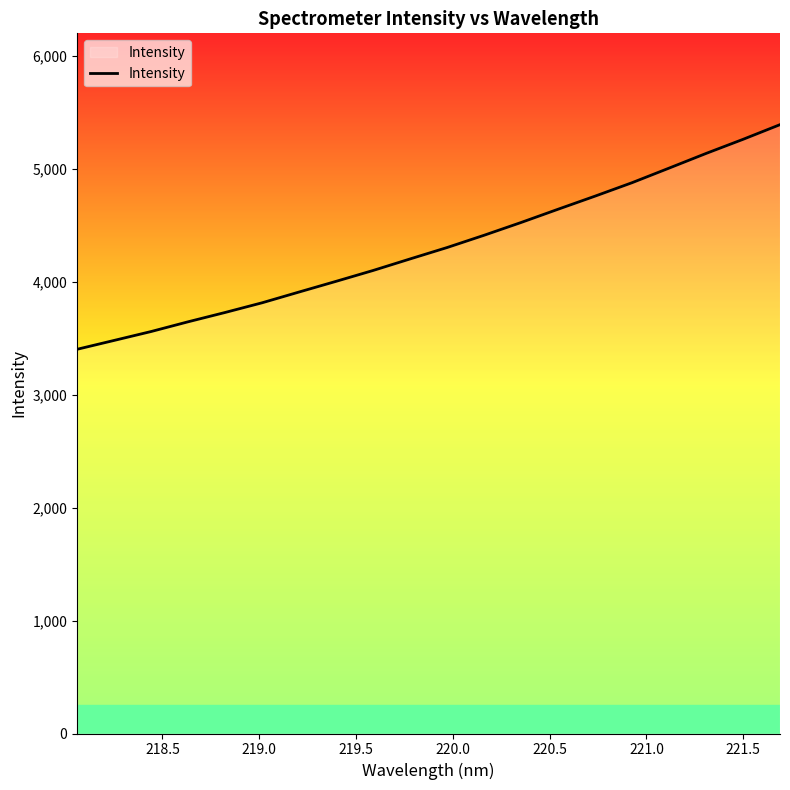

Does the chart display data point markers on the line(s)?

No